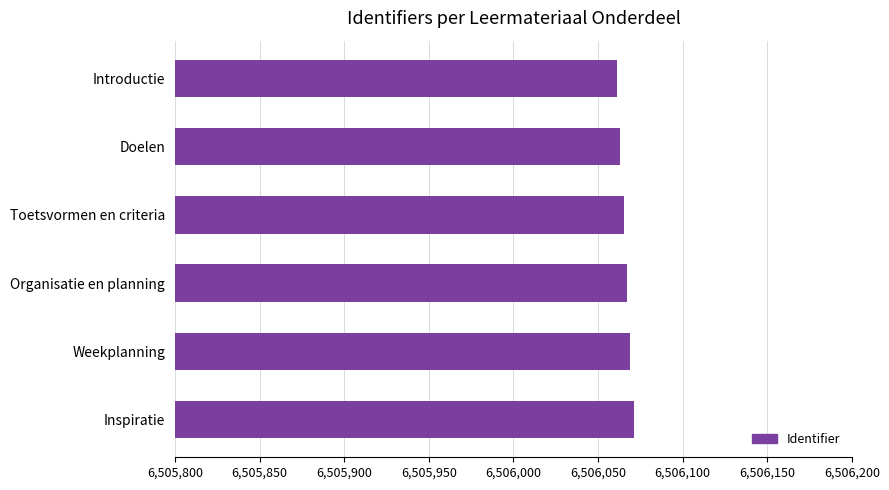

What is the minimum value shown in the chart?

6506061